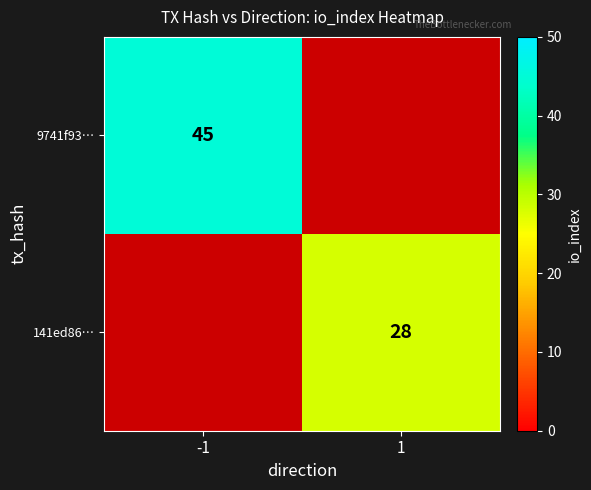

Is the value of 141ed86… at 1 greater than the value of 9741f93… at -1?

No